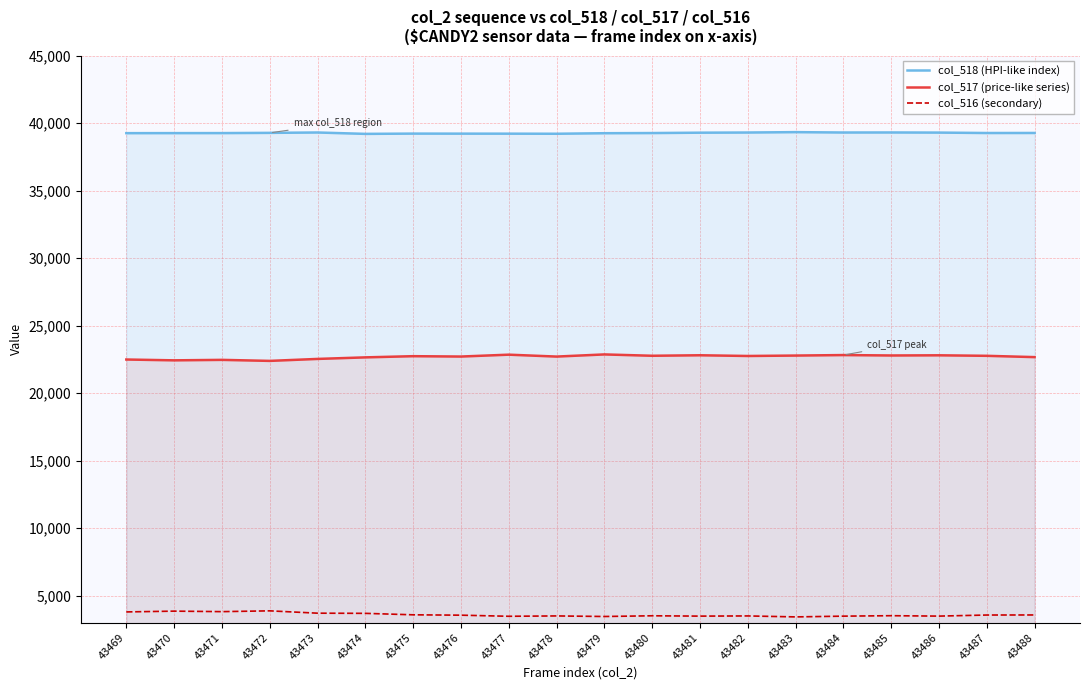

Does the chart have visible grid lines?

Yes